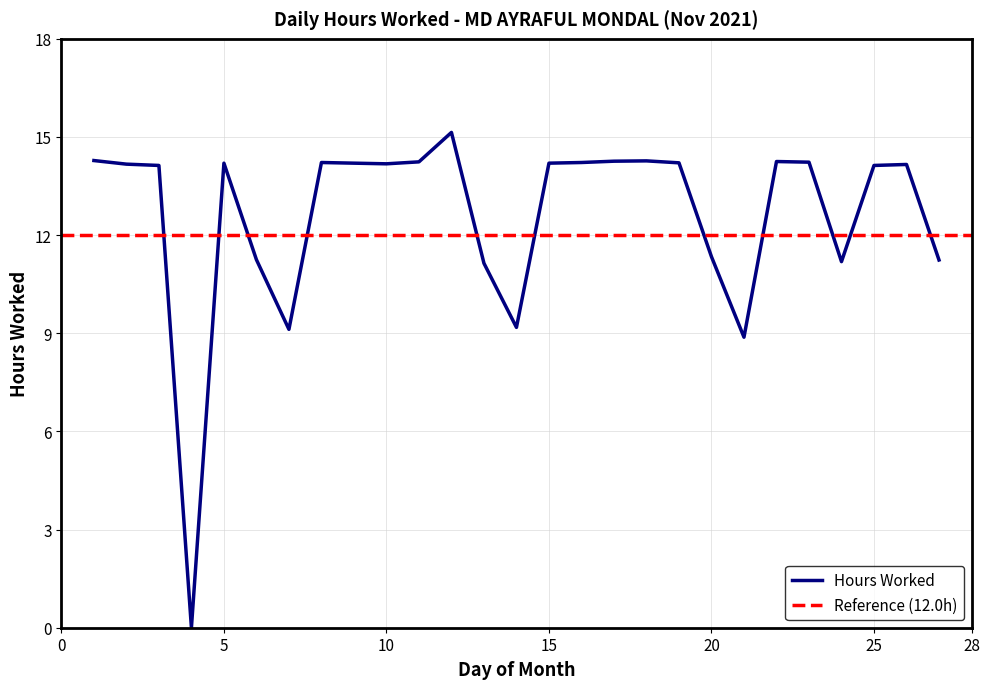

Between 15 and 20, which is larger?

15